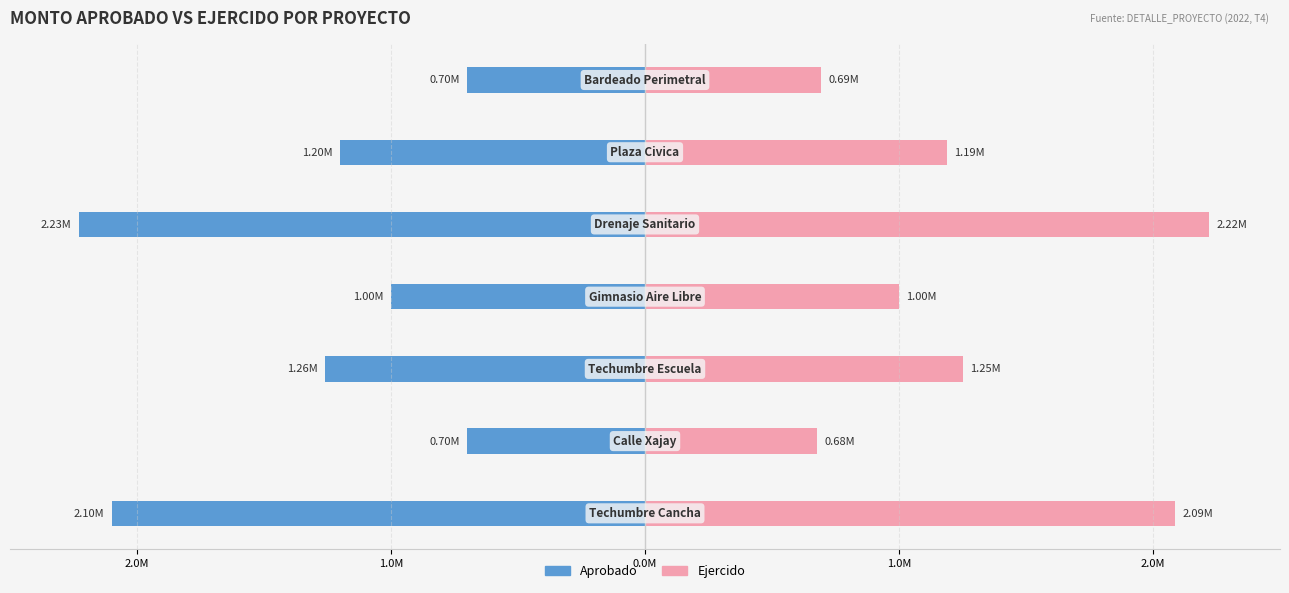

How many categories are shown in the chart?

7